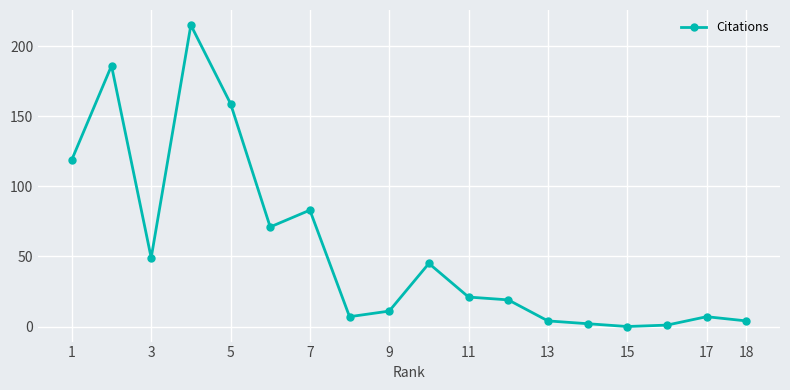

True or false: there are more than 2 points higher than both neighbors.

True